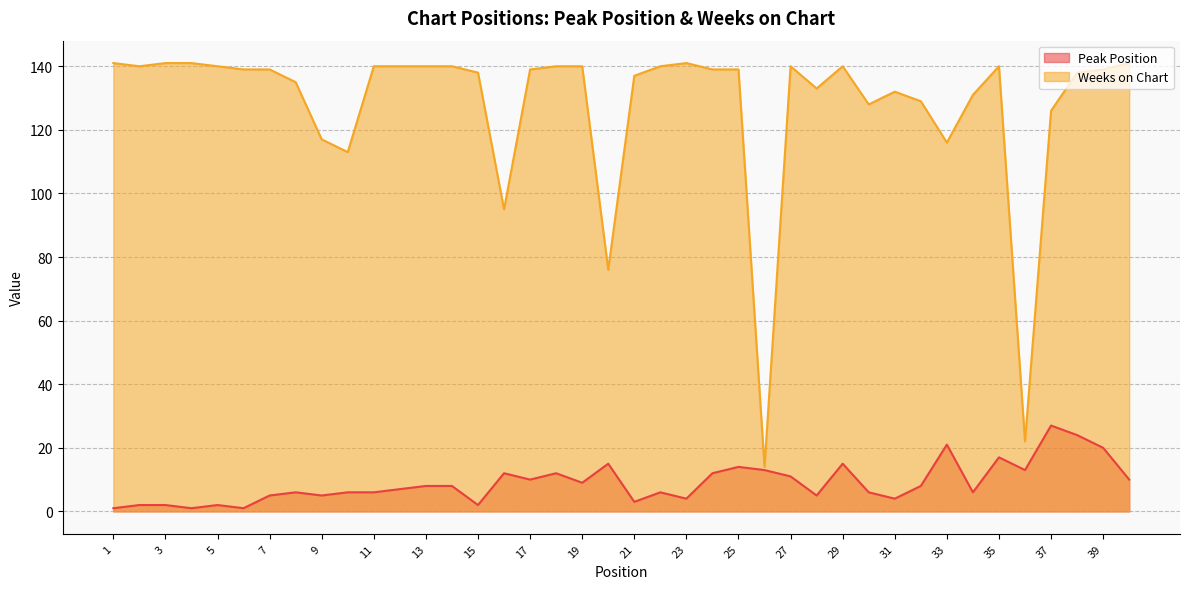

What is the highest value of the Weeks on Chart series?

141